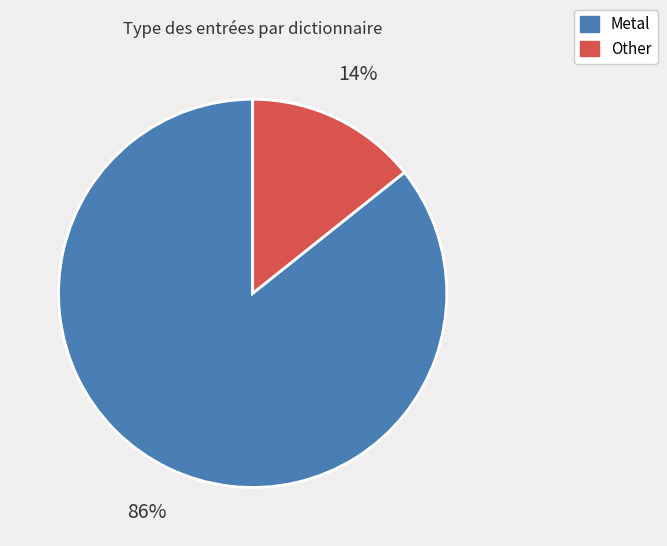

To the nearest percent, what is the average slice percentage?

50%